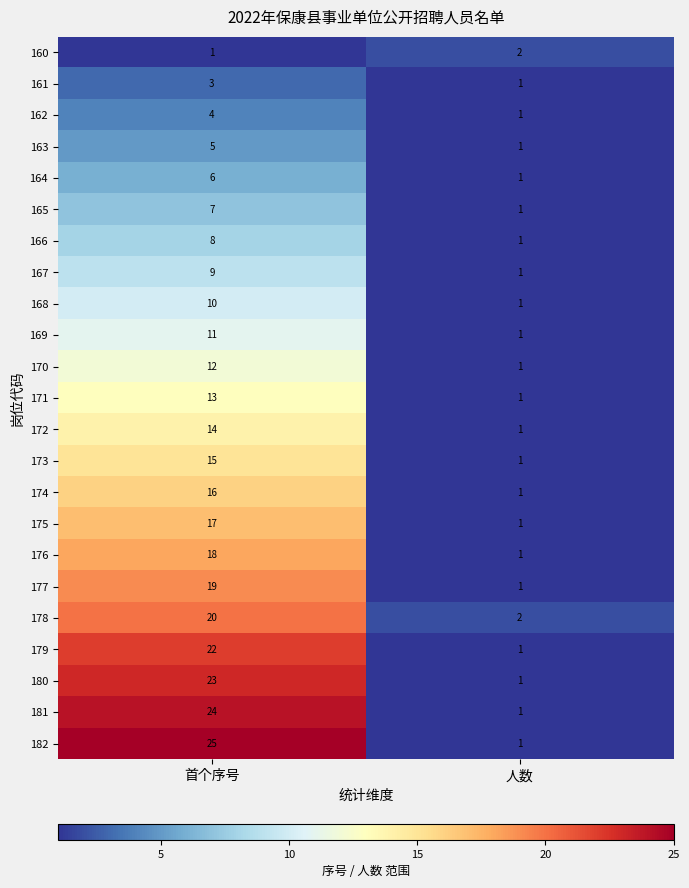

Rank the series at 首个序号 from highest to lowest value.

182, 181, 180, 179, 178, 177, 176, 175, 174, 173, 172, 171, 170, 169, 168, 167, 166, 165, 164, 163, 162, 161, 160